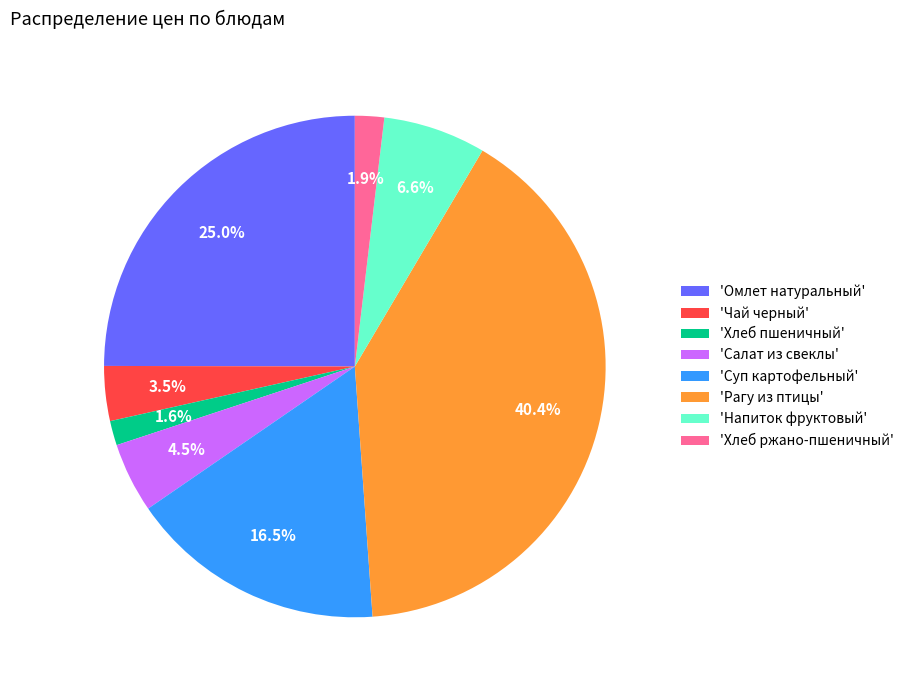

Does 'Салат из свеклы' represent more than half of the total?

No